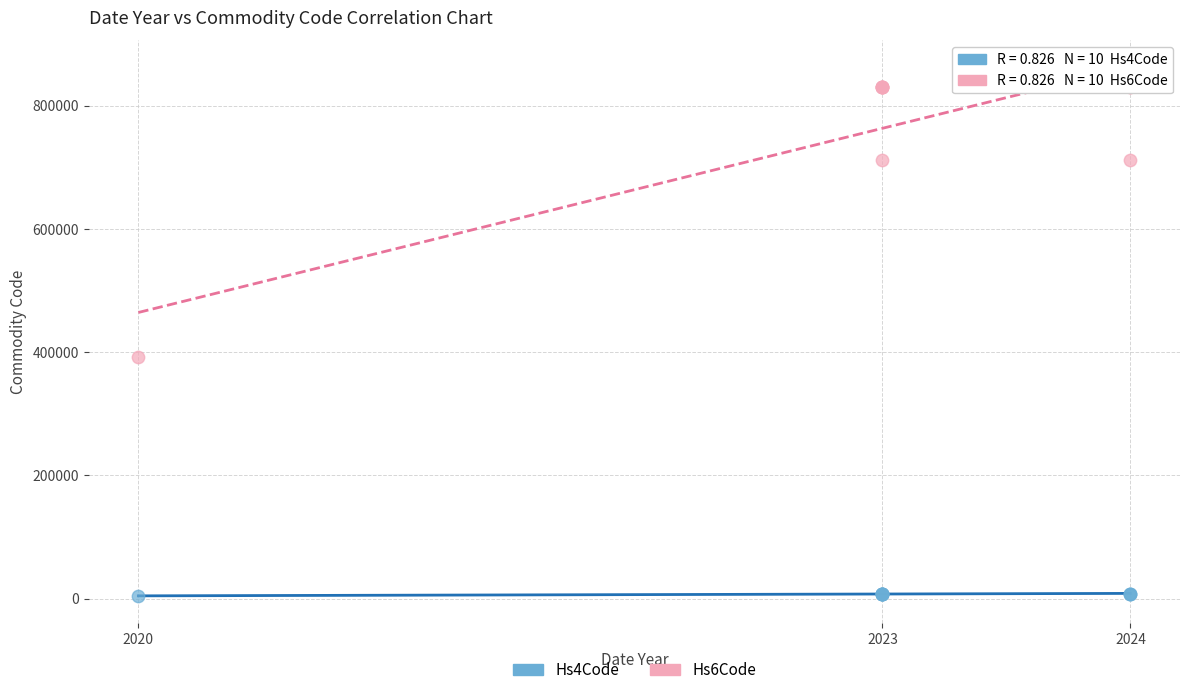

Which series contains the highest Y value?

Hs6Code